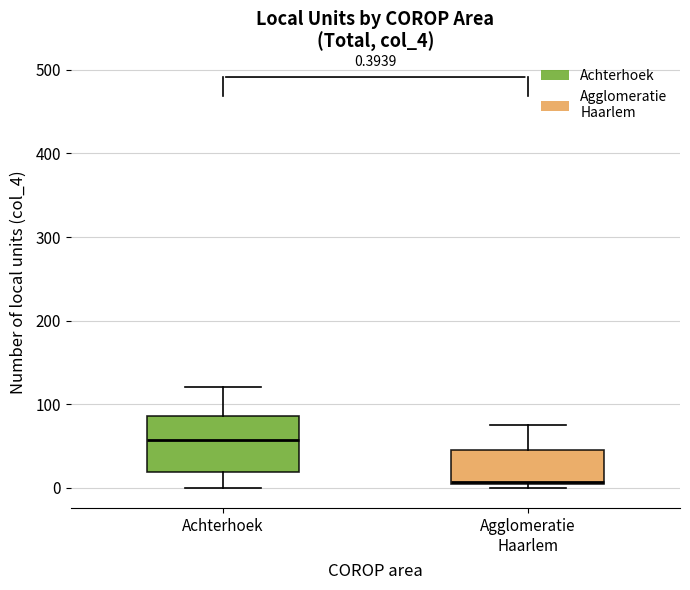

Which box is the tallest, from its lower edge to its upper edge?

Achterhoek